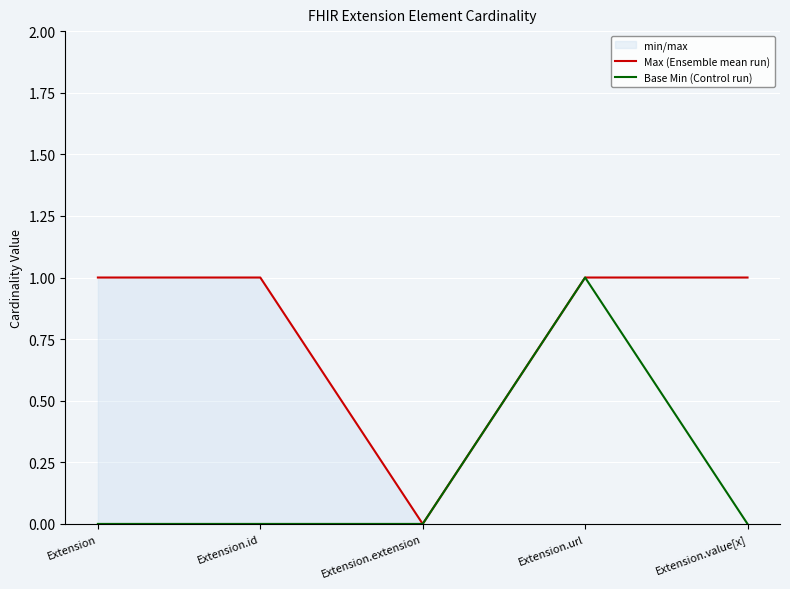

Count the Max (Ensemble mean run) values in the range 1 to 2.

4